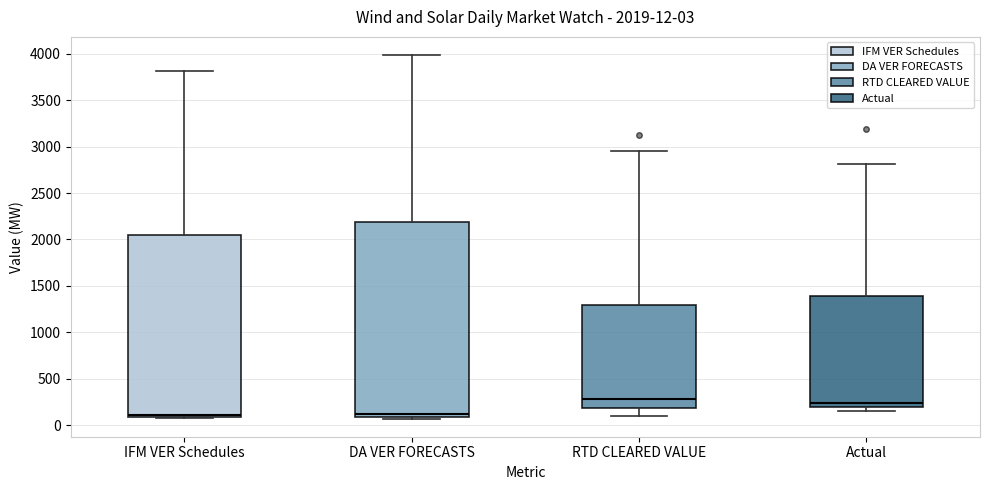

Comparing the boxes themselves (not the whiskers), which one is the tallest?

DA VER FORECASTS